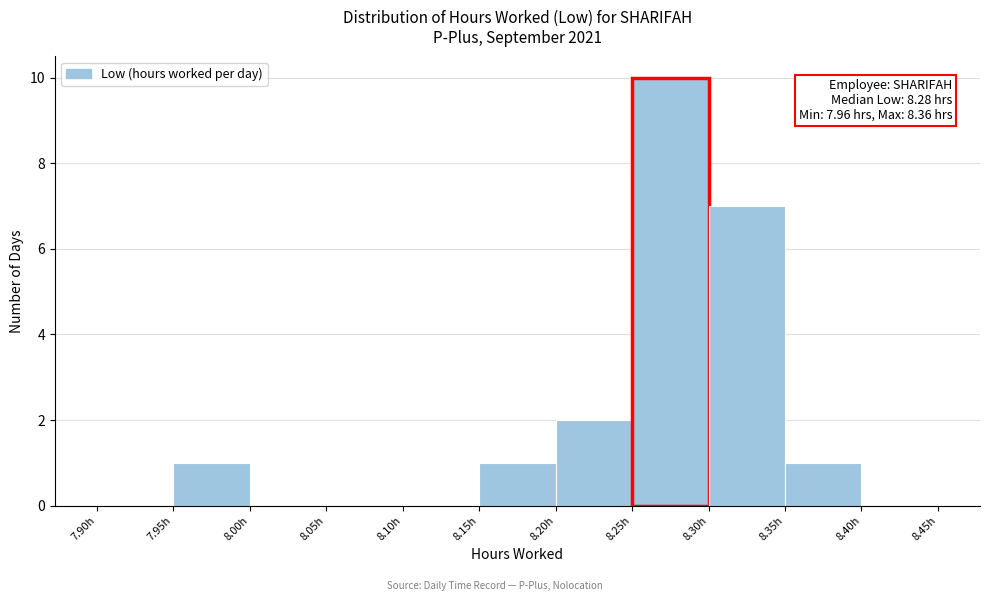

Over which range of the x-axis is the bar tallest?

8.25 to 8.30